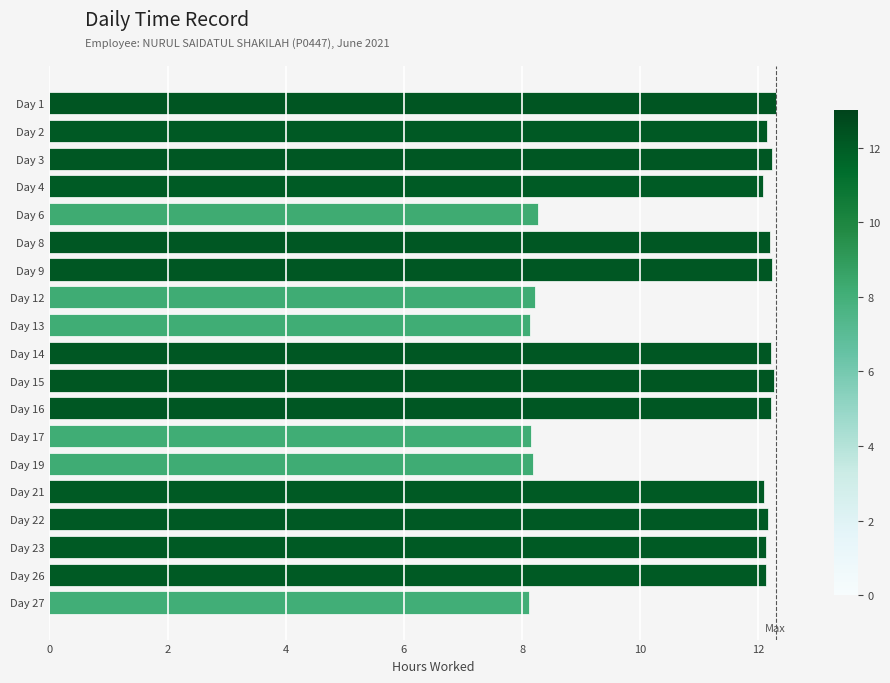

How many values exceed 12?

13